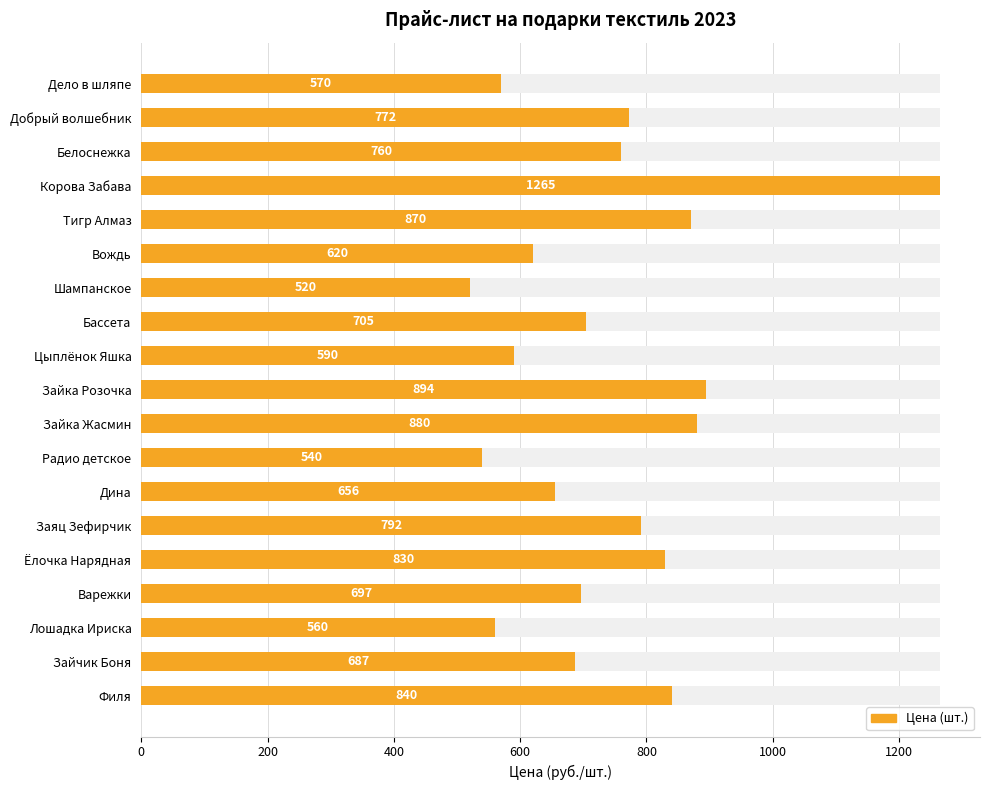

What is the difference between the maximum and minimum values?

745